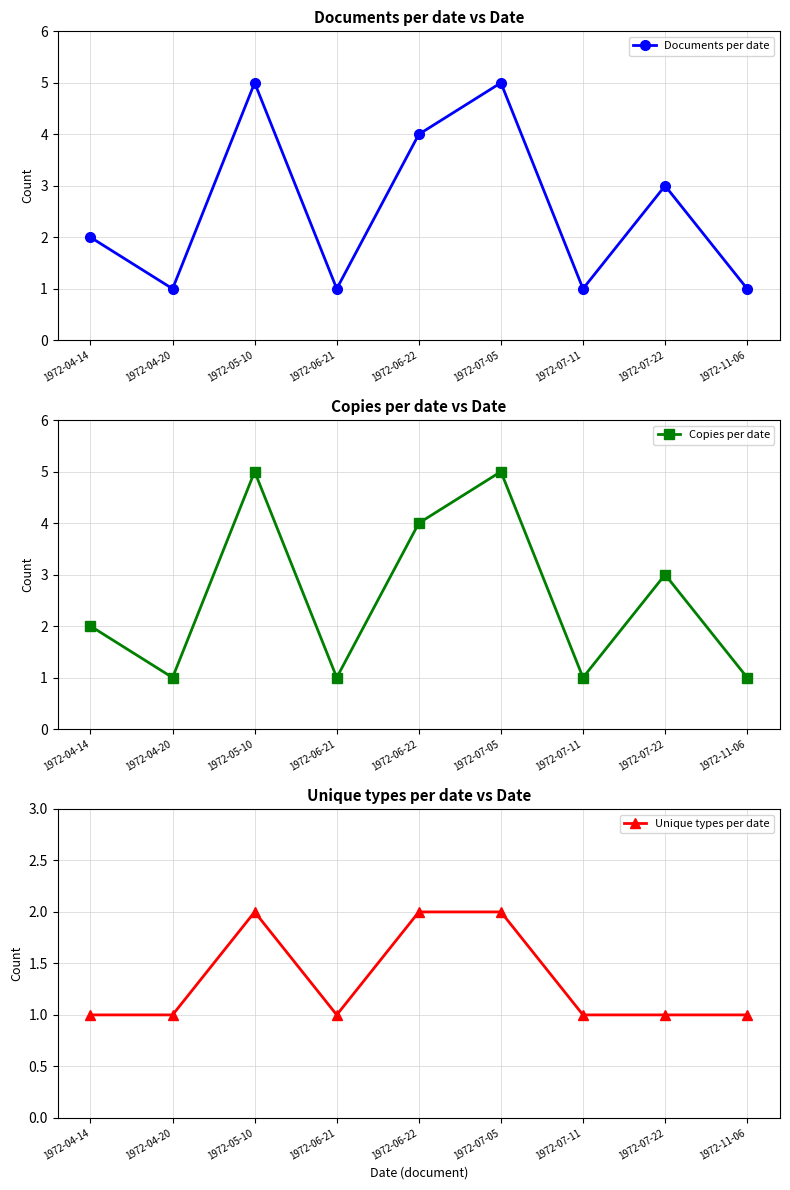

At which category is the sum across all series the highest?

1972-05-10